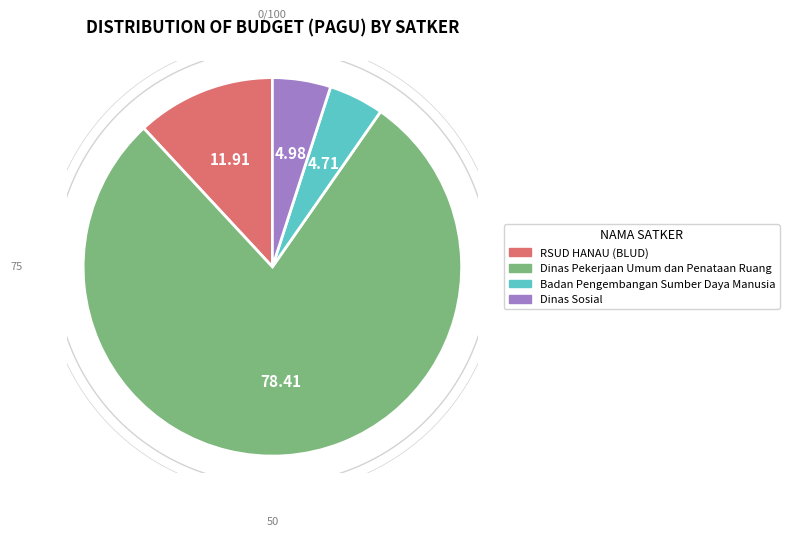

Is 10 the majority of the pie?

No